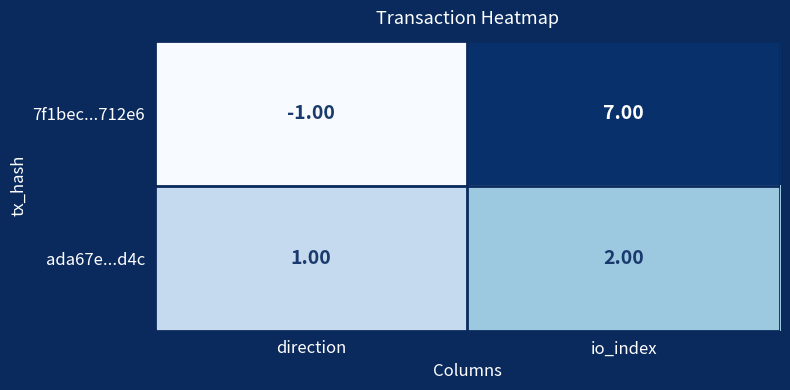

What is the sum of the 7f1bec...712e6 values at io_index and direction?

6